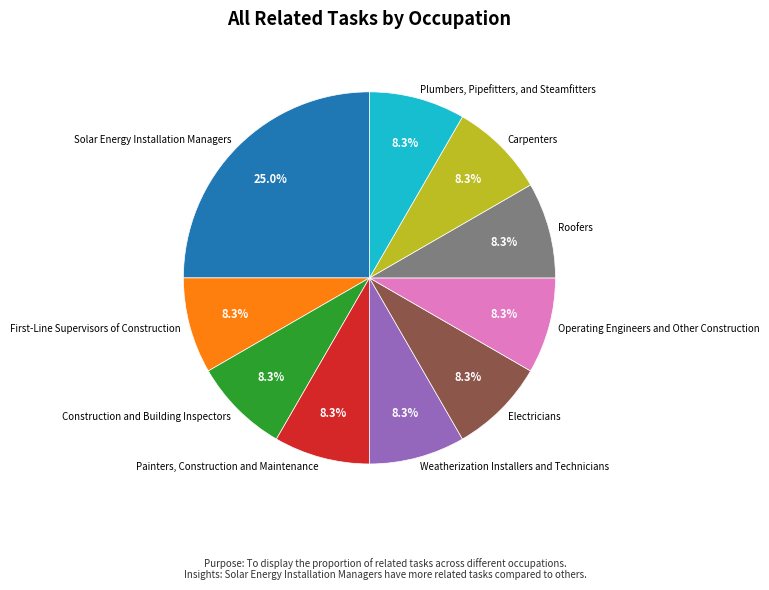

How many slices are in this pie chart?

10